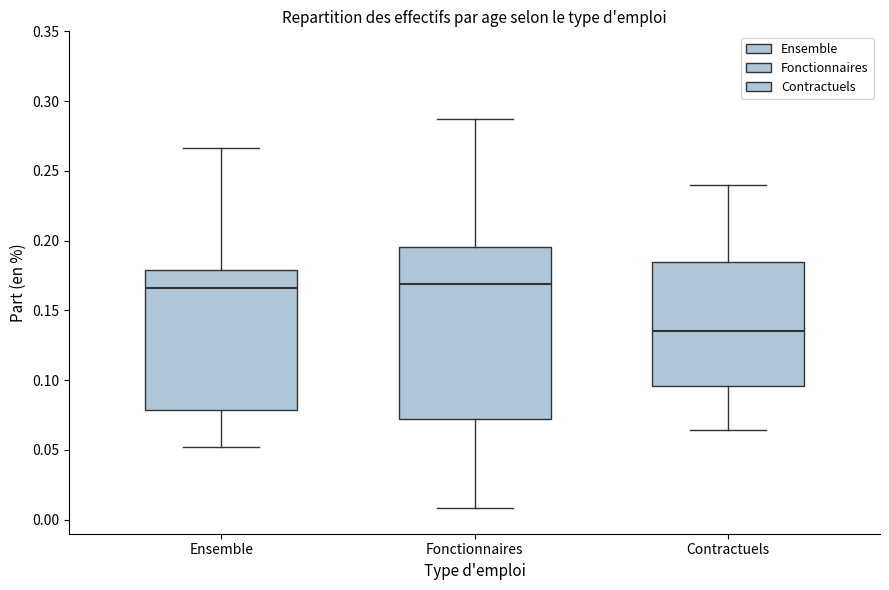

Reading left to right, transcribe this box plot: for each box, give where its median line is, the range the box spans, and where its two whiskers end, as read against the y-axis. The values are not printed on the chart, so give them approximately, as read against the axis.

Ensemble: median 0.165, box 0.080 to 0.180, whiskers 0.050 to 0.265
Fonctionnaires: median 0.170, box 0.070 to 0.195, whiskers 0.010 to 0.285
Contractuels: median 0.135, box 0.095 to 0.185, whiskers 0.065 to 0.240